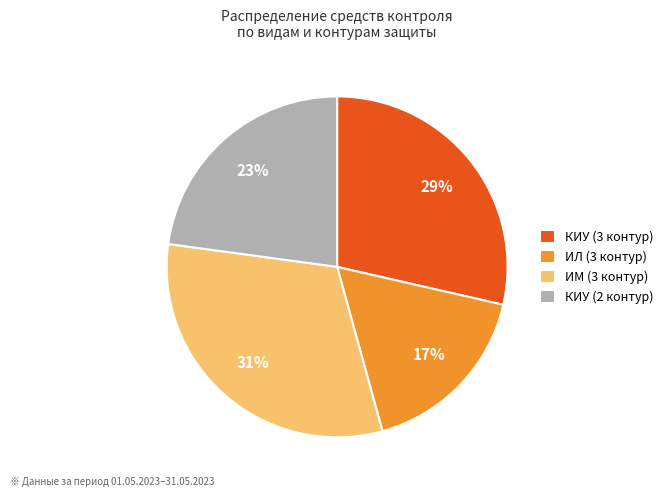

Do ИЛ (3 контур) and КИУ (3 контур) together represent more than half of the pie?

No